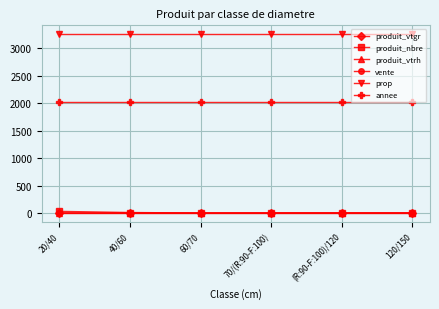

Which series has the largest total across all categories?

prop